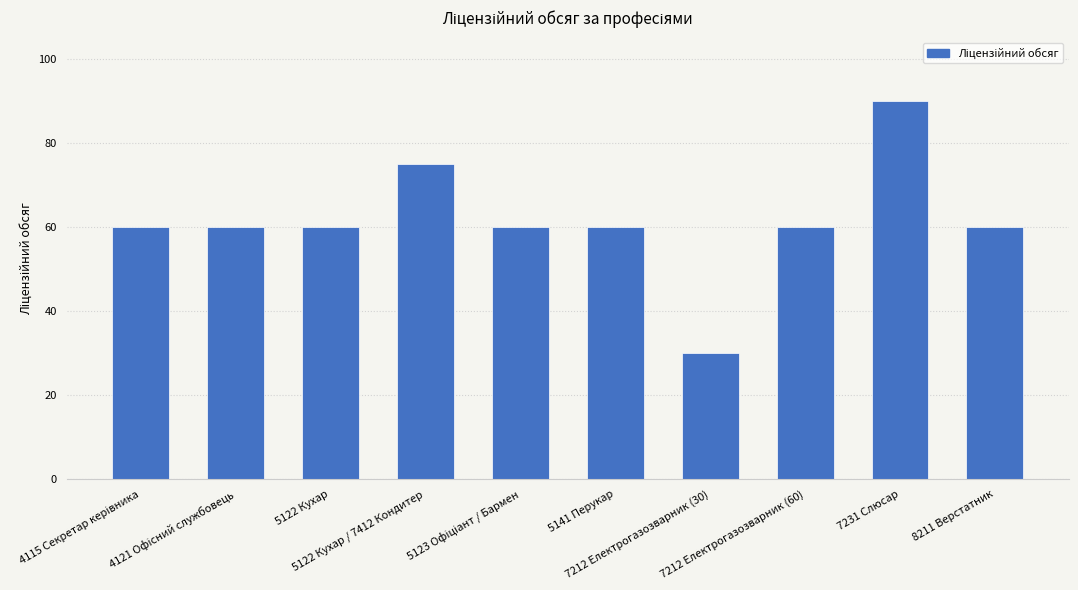

What is the difference between the second highest and second lowest values?

15